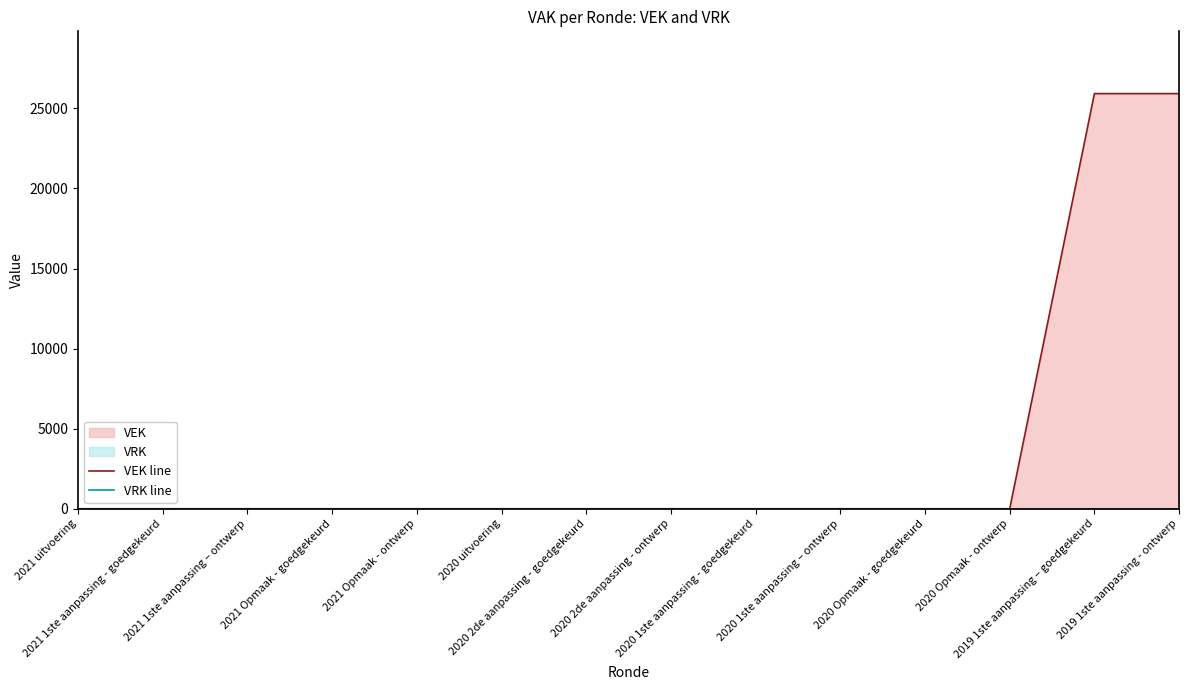

Does the chart have visible grid lines?

No